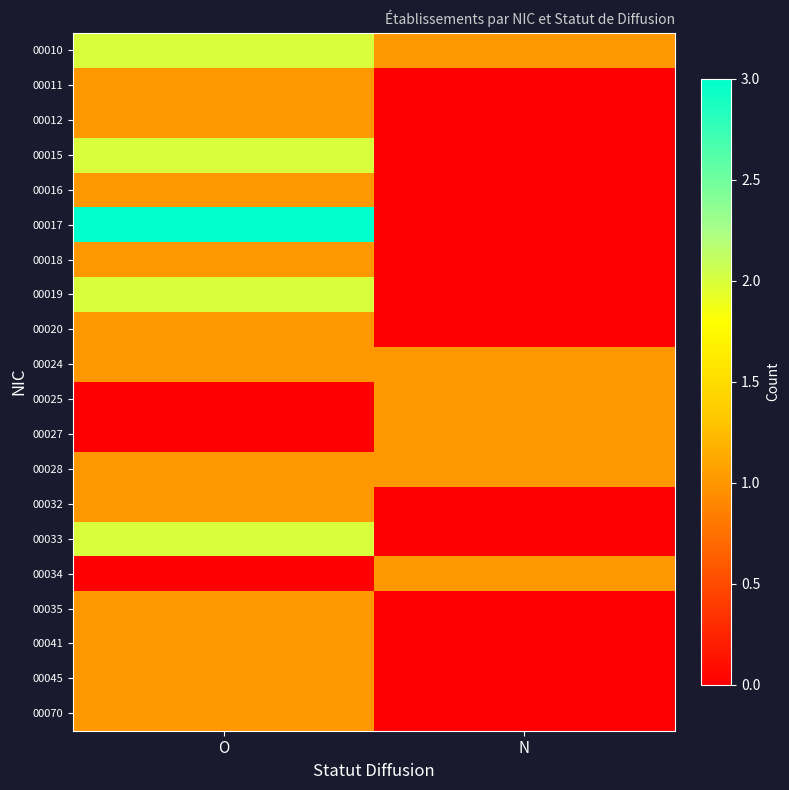

Reading left to right, extract all data points from this chart.

00010: O=2	N=1
00011: O=1	N=0
00012: O=1	N=0
00015: O=2	N=0
00016: O=1	N=0
00017: O=3	N=0
00018: O=1	N=0
00019: O=2	N=0
00020: O=1	N=0
00024: O=1	N=1
00025: O=0	N=1
00027: O=0	N=1
00028: O=1	N=1
00032: O=1	N=0
00033: O=2	N=0
00034: O=0	N=1
00035: O=1	N=0
00041: O=1	N=0
00045: O=1	N=0
00070: O=1	N=0